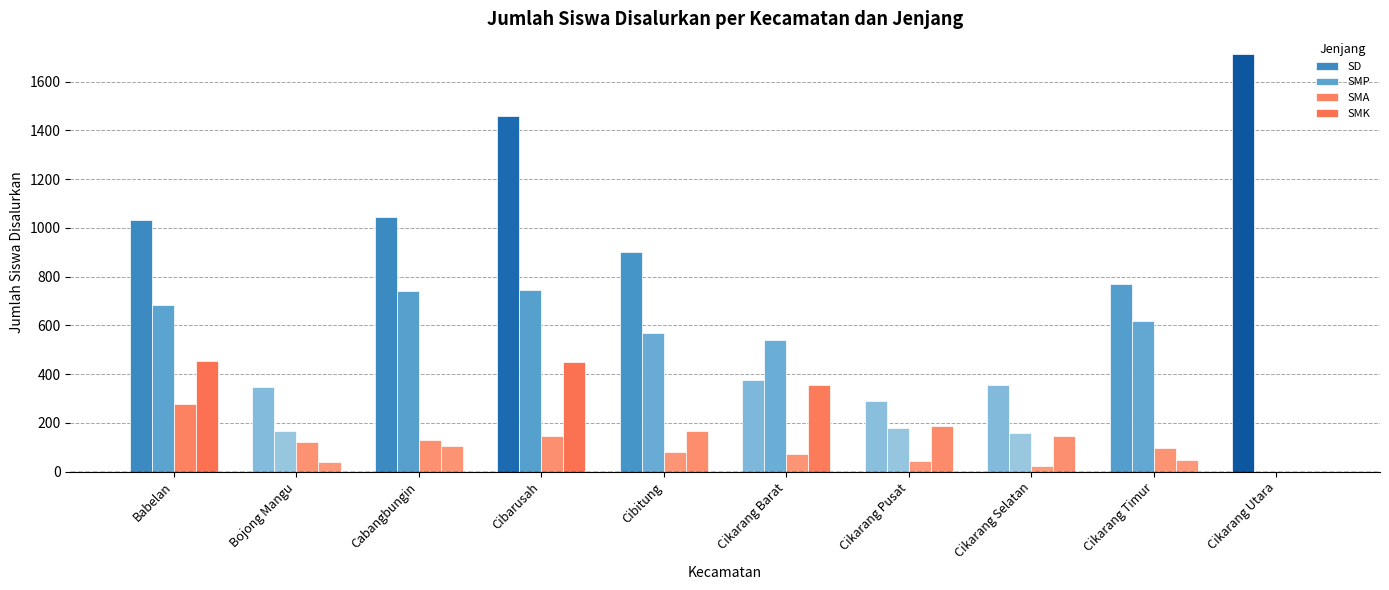

How many values in SMK are above zero?

9